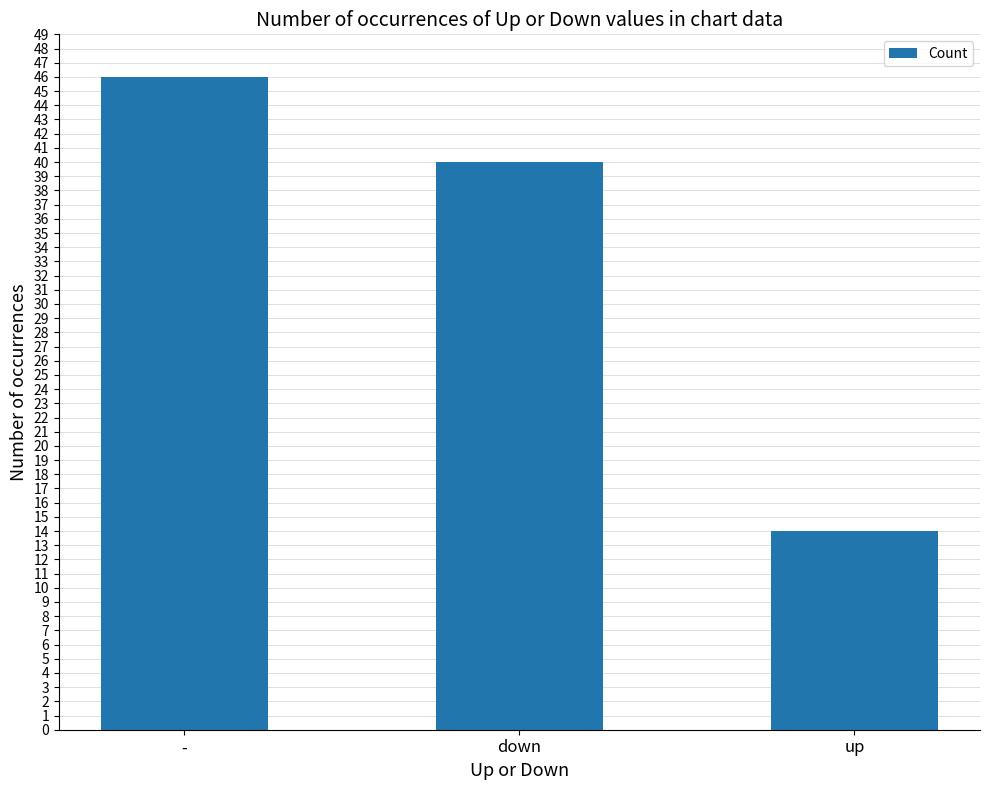

What is the sum of all values?

100